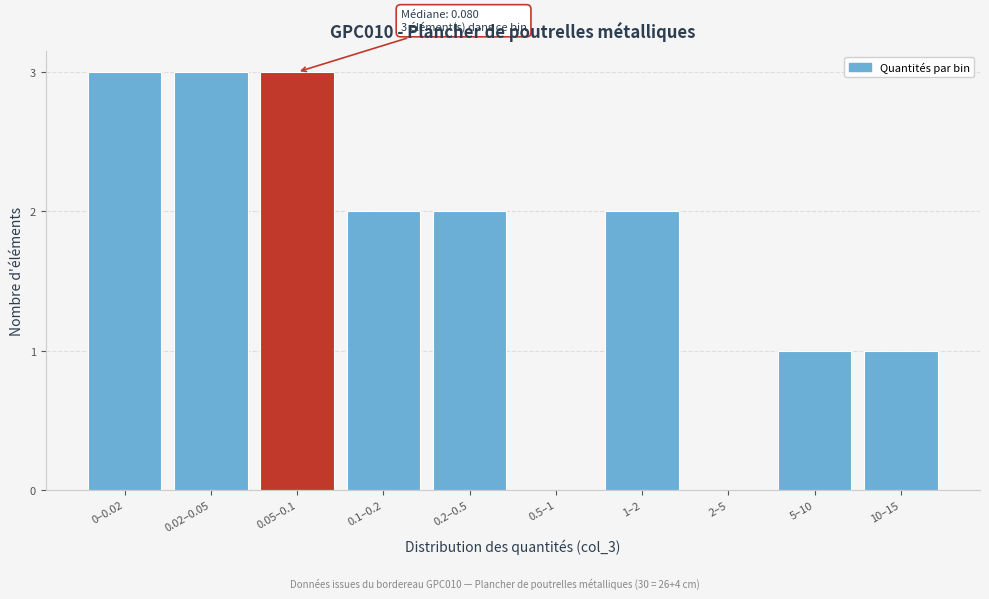

Reading left to right, transcribe all the data shown in this chart.

0–0.02=3	0.02–0.05=3	0.05–0.1=3	0.1–0.2=2	0.2–0.5=2	0.5–1=0	1–2=2	2–5=0	5–10=1	10–15=1